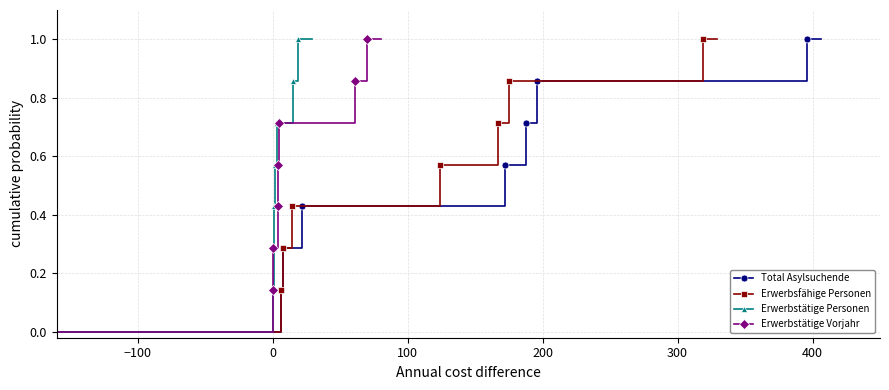

Is it true that Total Asylsuchende equals 0.6 at −200?

False